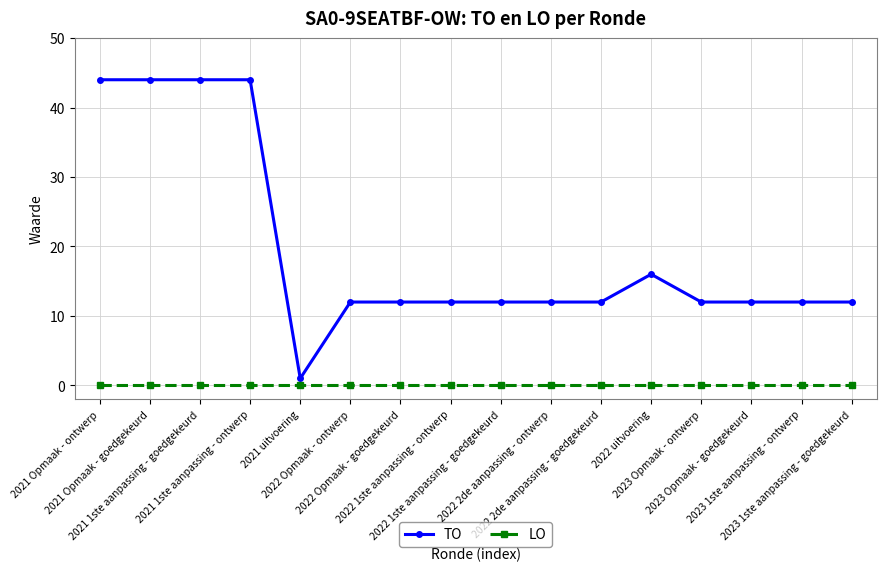

Reading left to right, what are all the values shown in this chart?

TO: 44	44	44	44	1	12	12	12	12	12	12	16	12	12	12	12
LO: 0	0	0	0	0	0	0	0	0	0	0	0	0	0	0	0